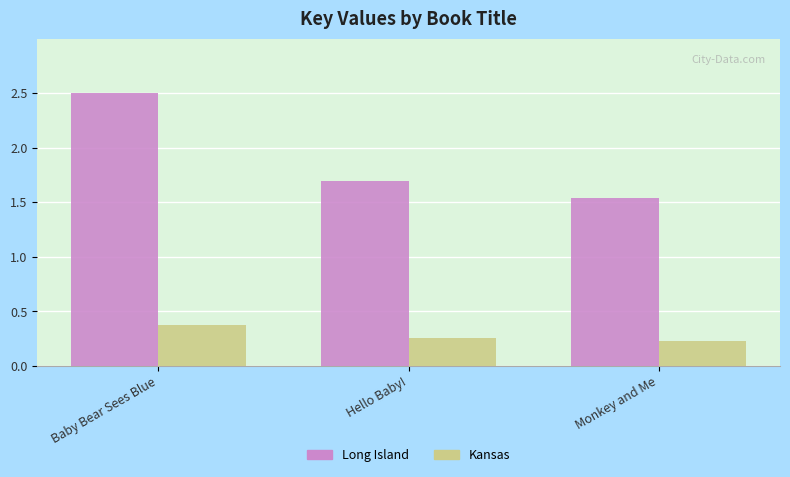

List the series in order of their peak value, highest first.

Long Island, Kansas